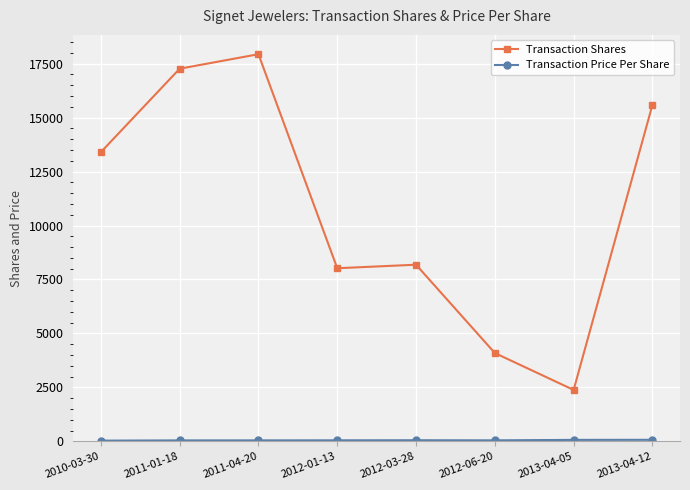

Where is the first local maximum for Transaction Shares?

2011-04-20